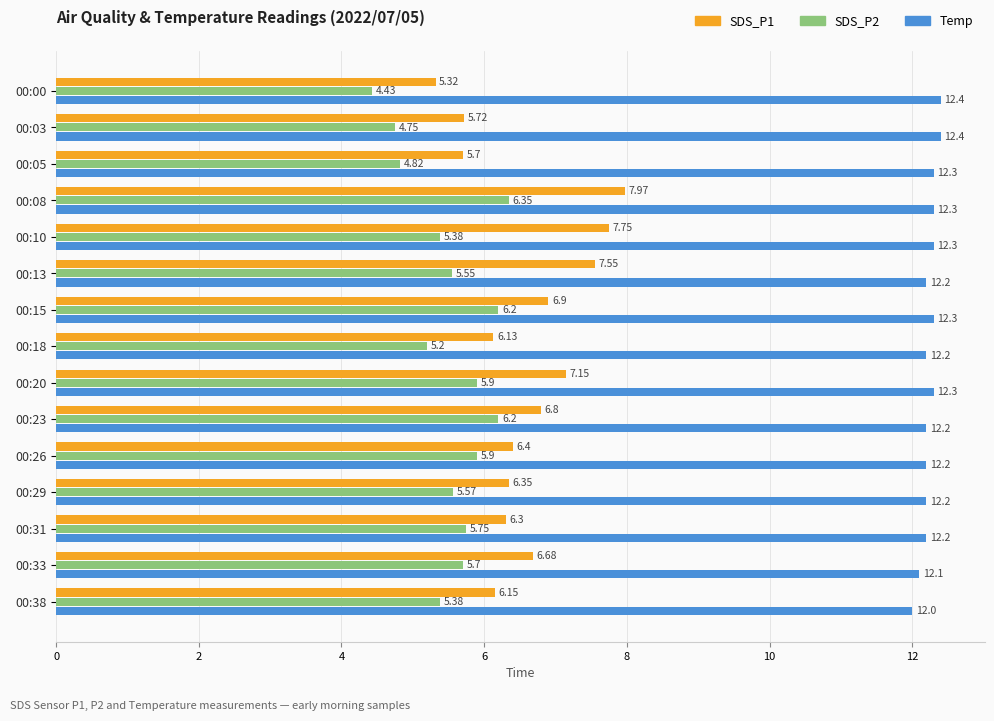

Which series changed the most between 00:00 and 00:23?

SDS_P2